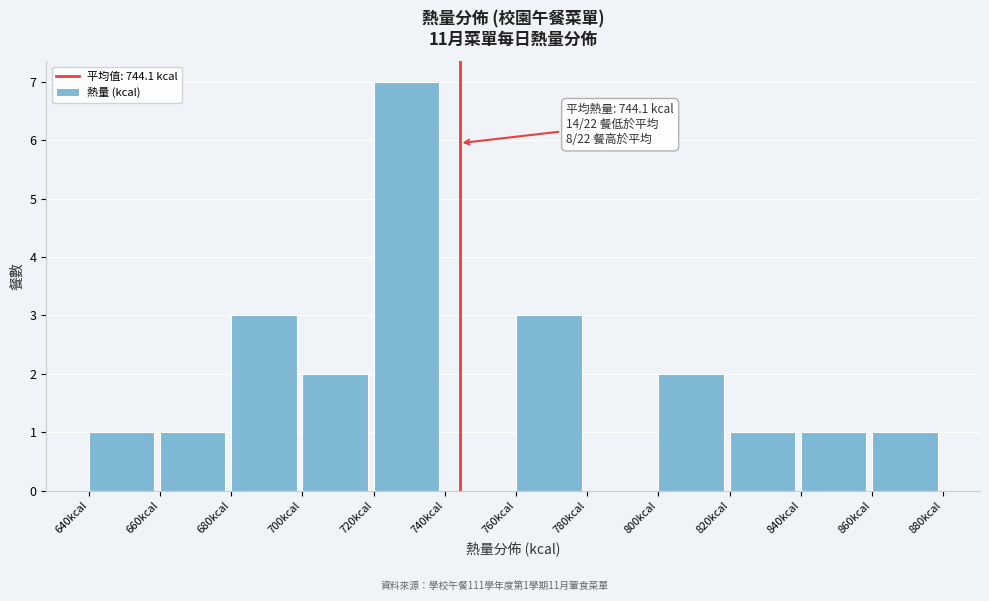

Over which range of the x-axis is the bar tallest?

720 to 740